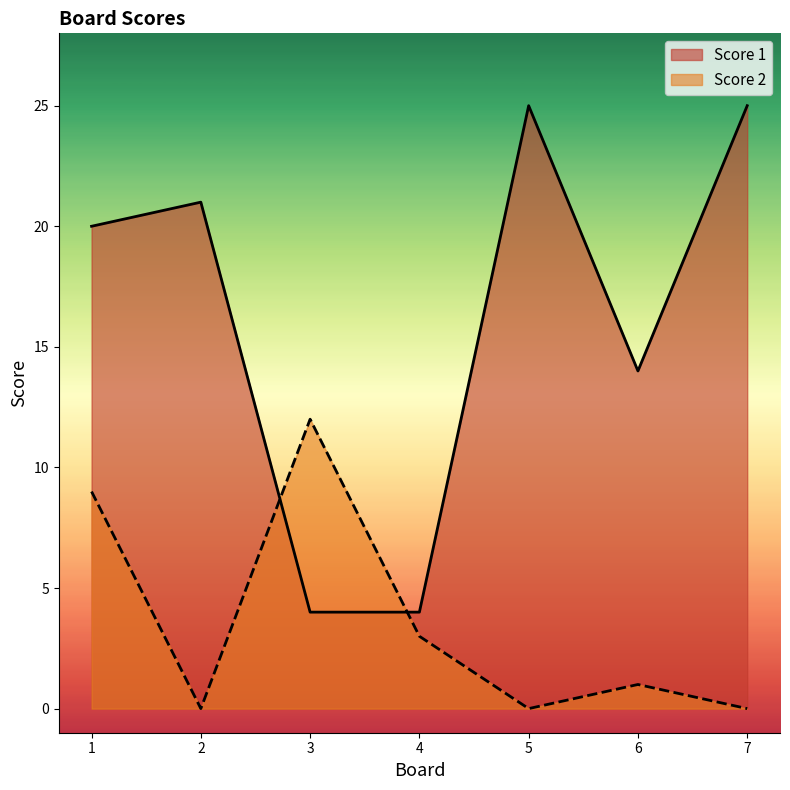

What is the difference between the second highest and minimum values in the Score 1 series?

21